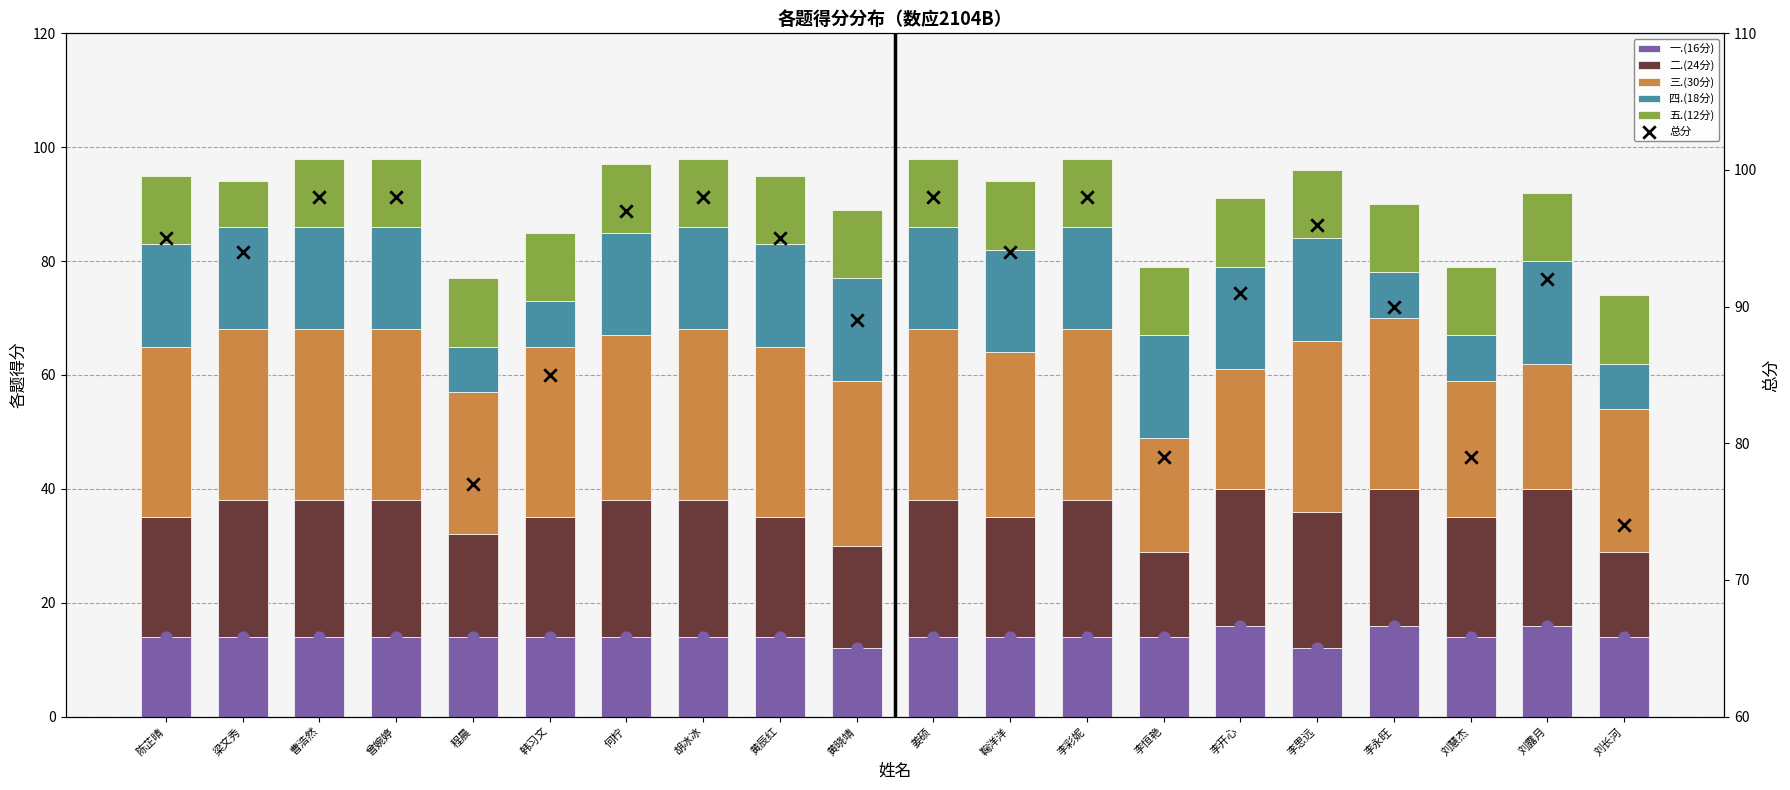

Which series has the widest spread of Y values?

总分